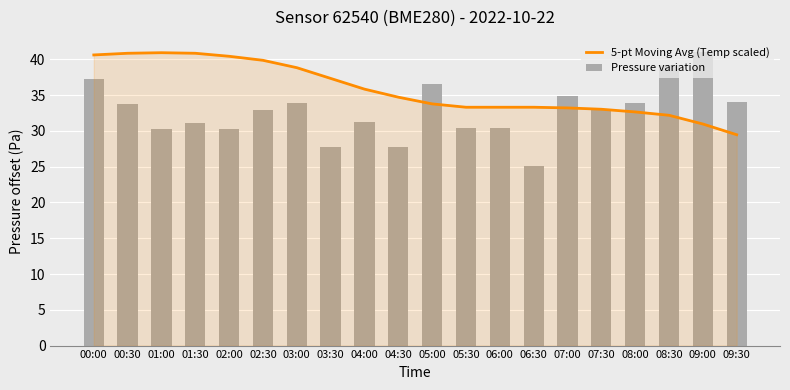

What is the greatest value displayed?

41.1